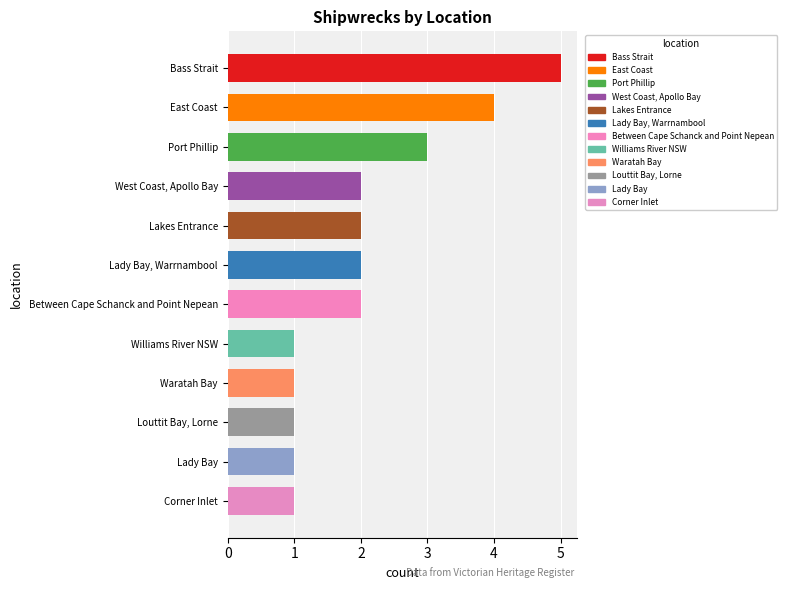

Does the chart contain stacked bars?

No